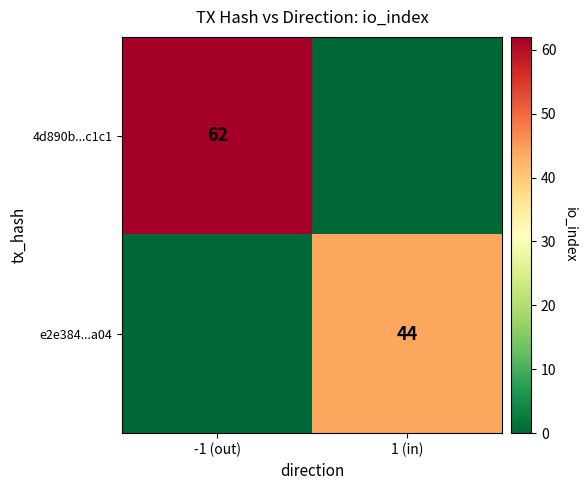

What is the maximum value shown in the chart?

62